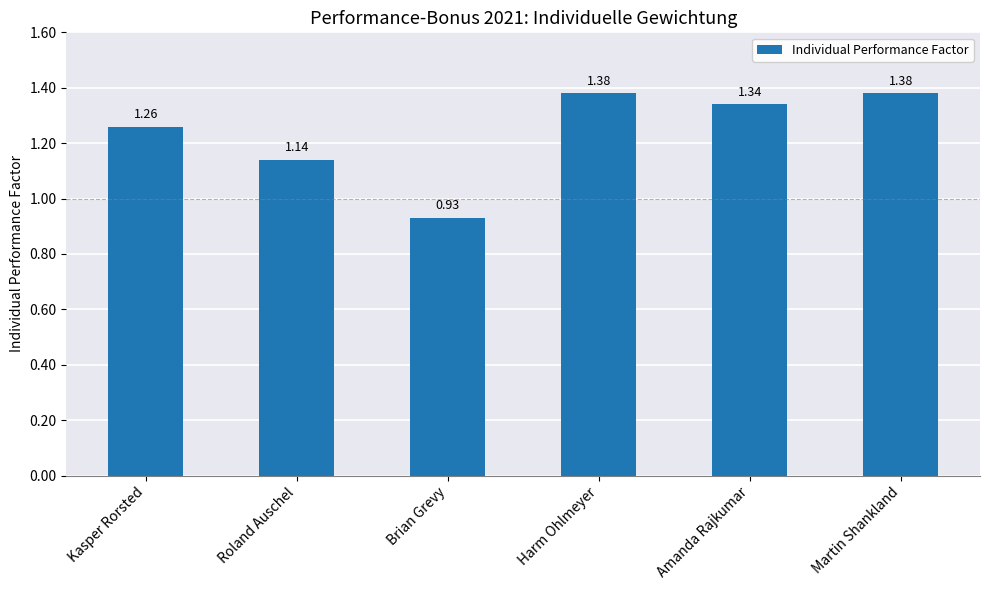

What is the label of the 6th bar from the right?

Kasper Rorsted